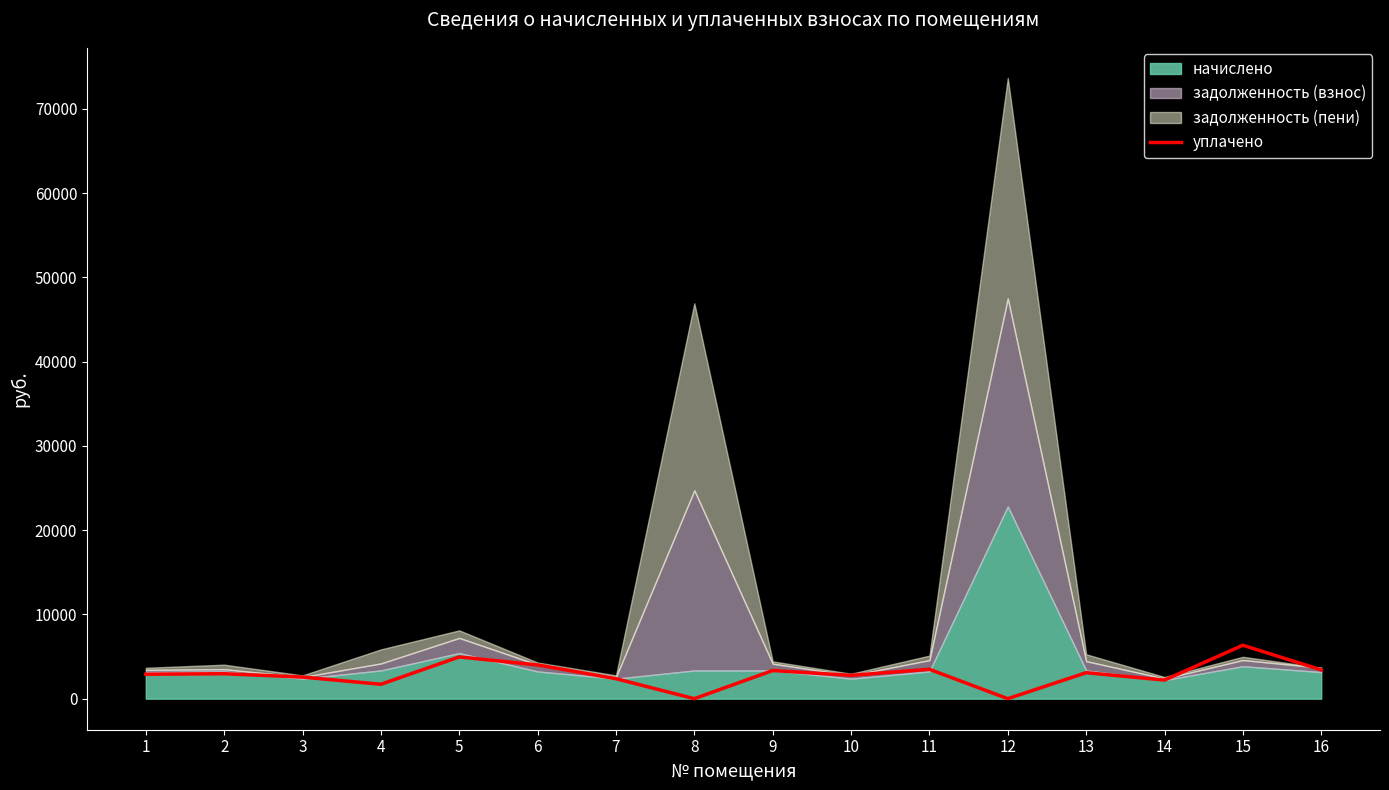

Is it true that the value at 9 is 3340.0?

True